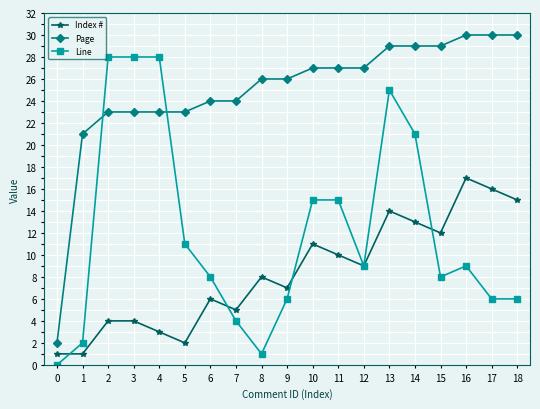

Reading left to right, what are all the values shown in this chart?

Index #: 0=1	1=1	2=4	3=4	4=3	5=2	6=6	7=5	8=8	9=7	10=11	11=10	12=9	13=14	14=13	15=12	16=17	17=16	18=15
Page: 0=2	1=21	2=23	3=23	4=23	5=23	6=24	7=24	8=26	9=26	10=27	11=27	12=27	13=29	14=29	15=29	16=30	17=30	18=30
Line: 0=0	1=2	2=28	3=28	4=28	5=11	6=8	7=4	8=1	9=6	10=15	11=15	12=9	13=25	14=21	15=8	16=9	17=6	18=6